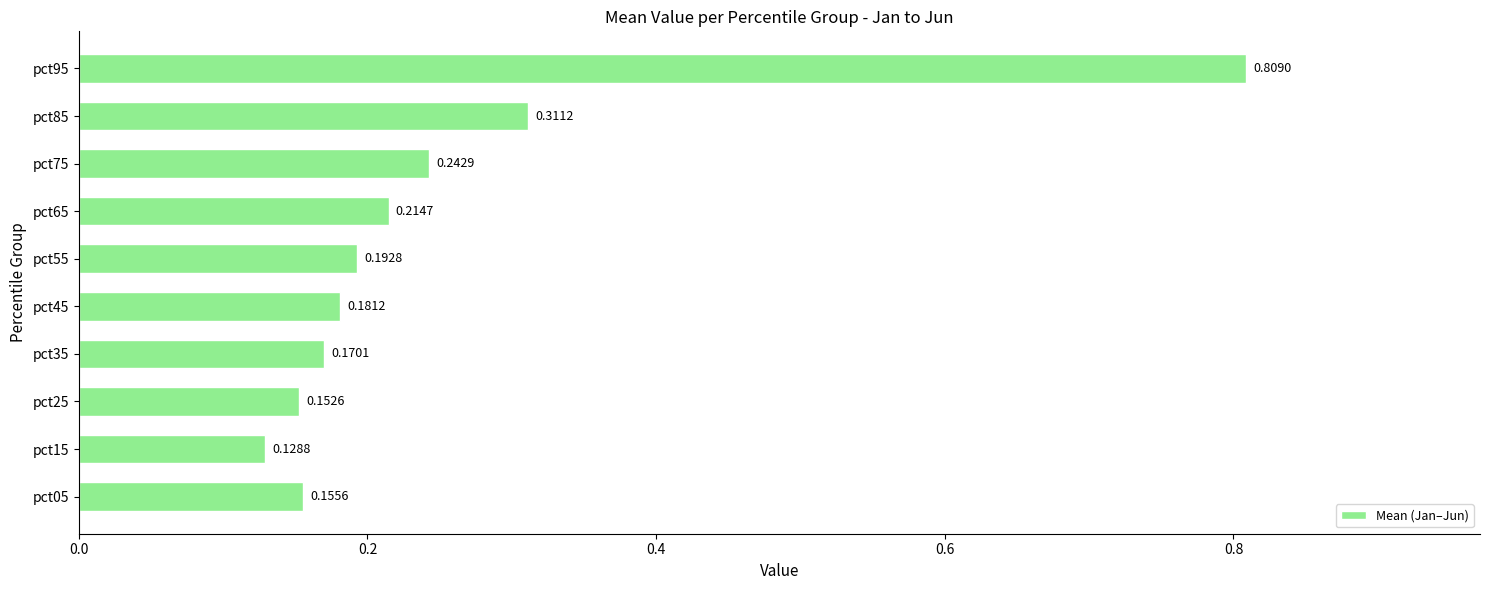

List the labels in order of value, largest first.

pct95, pct85, pct75, pct65, pct55, pct45, pct35, pct05, pct25, pct15